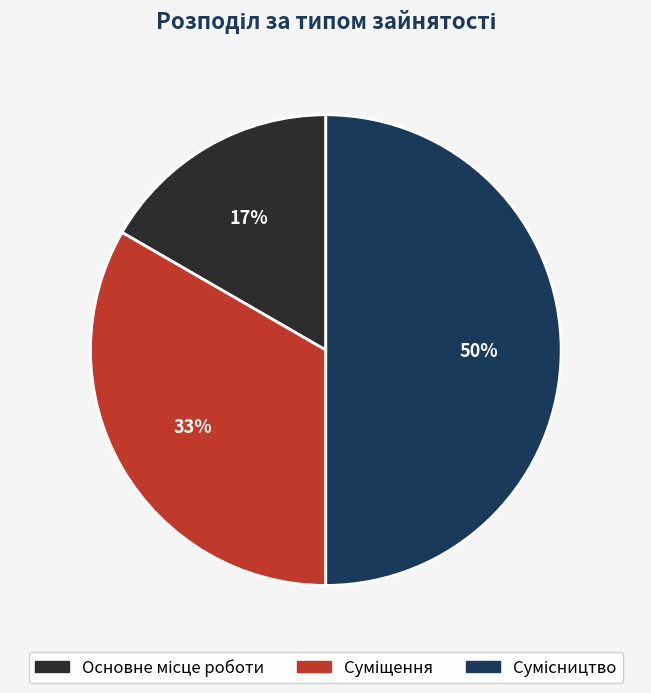

How many segments does this pie chart have?

3